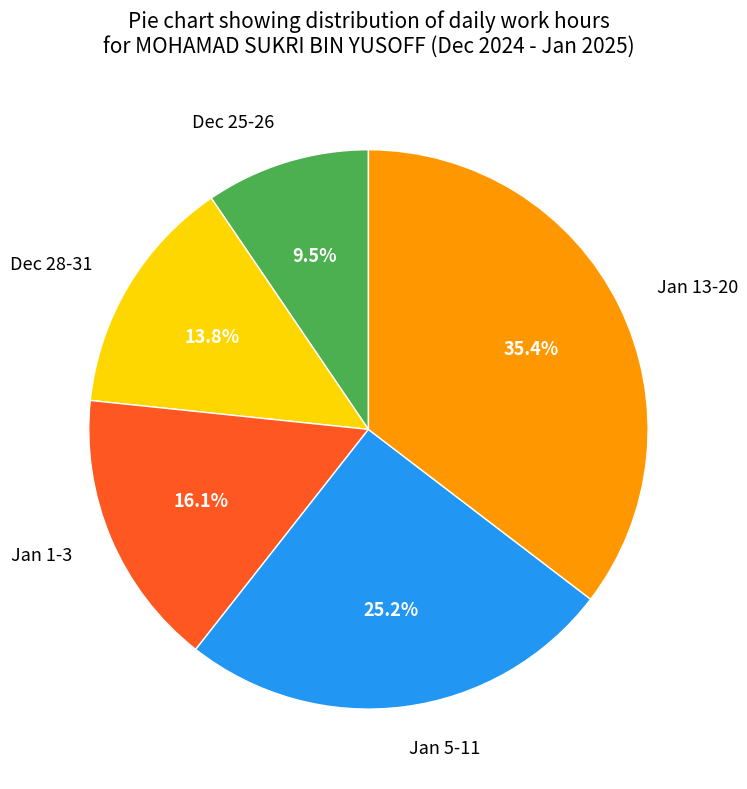

Combined, do Dec 28-31 and Dec 25-26 account for over 50%?

No